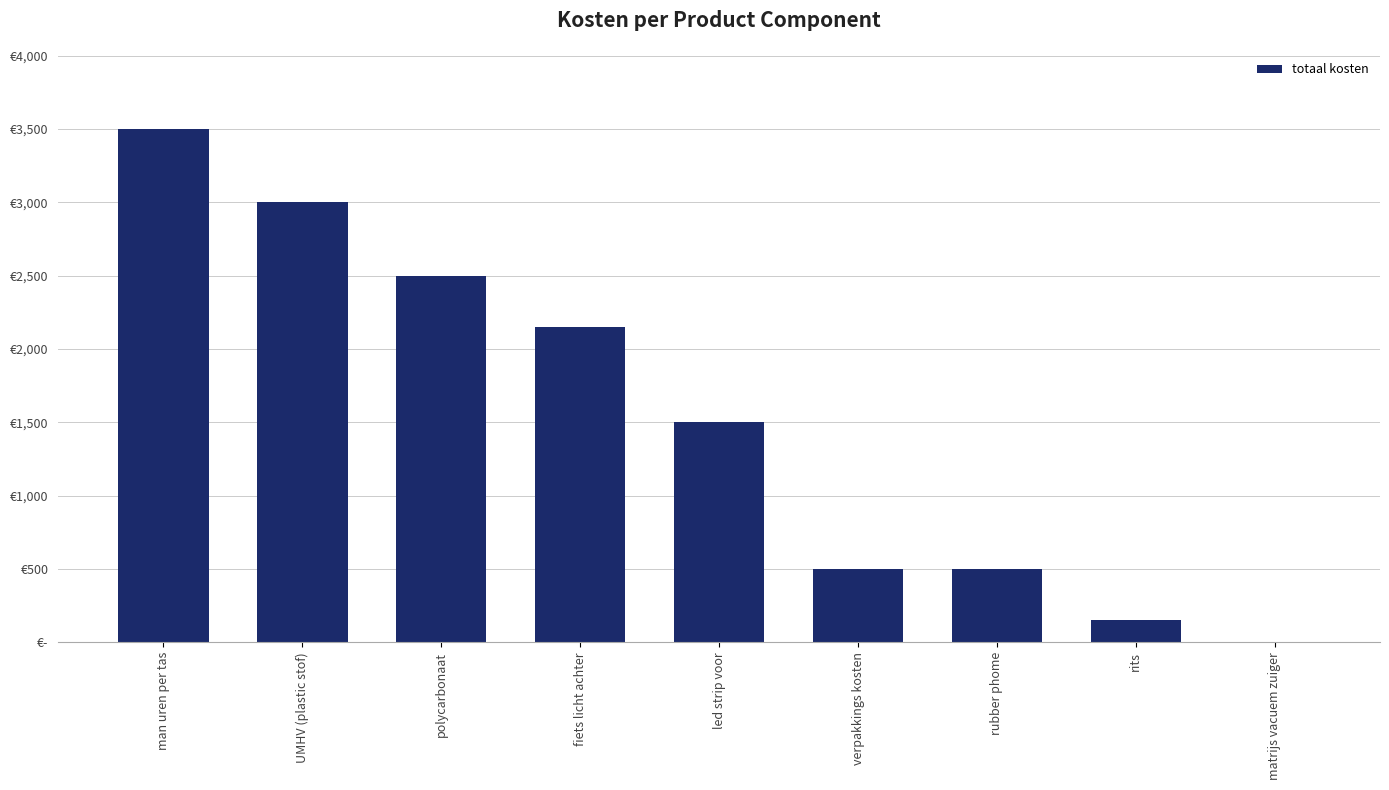

Does the chart contain stacked bars?

No